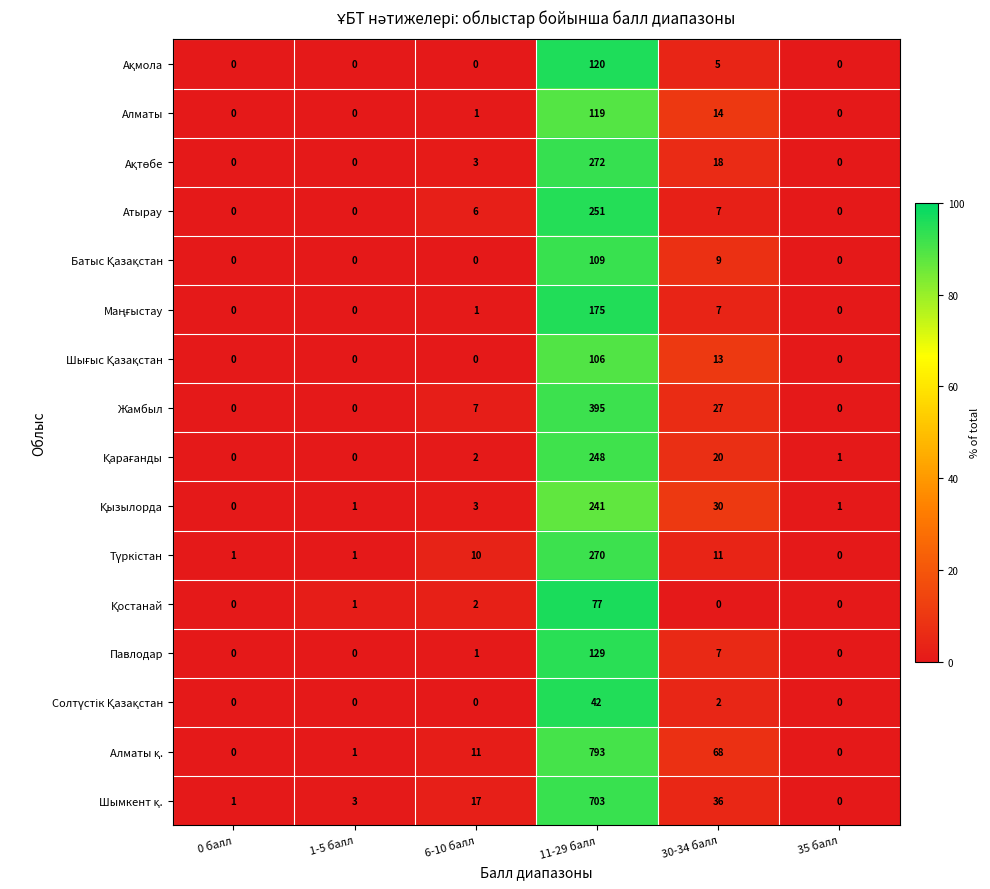

What is the difference between the maximum and minimum values in the Алматы series?

119